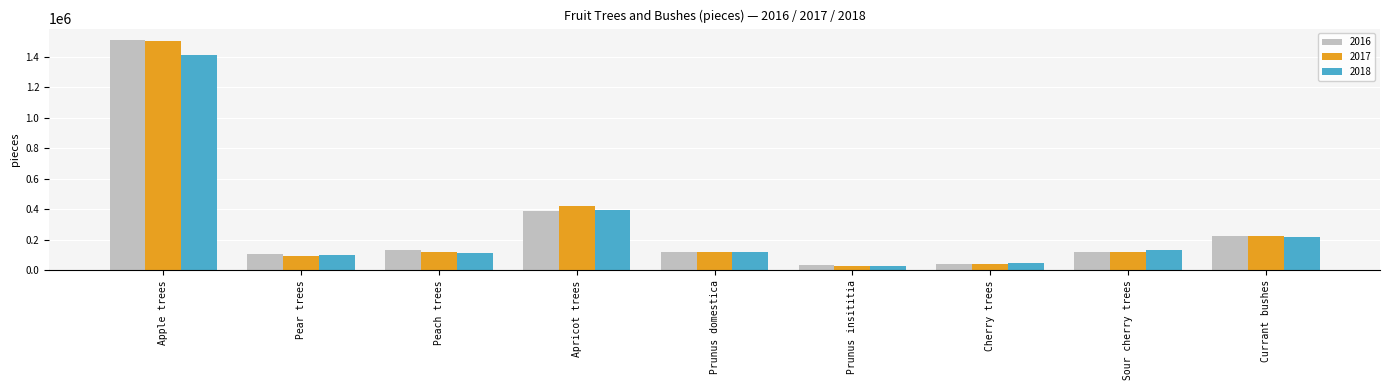

At which label is 2016 closest to 773396?

Apricot trees